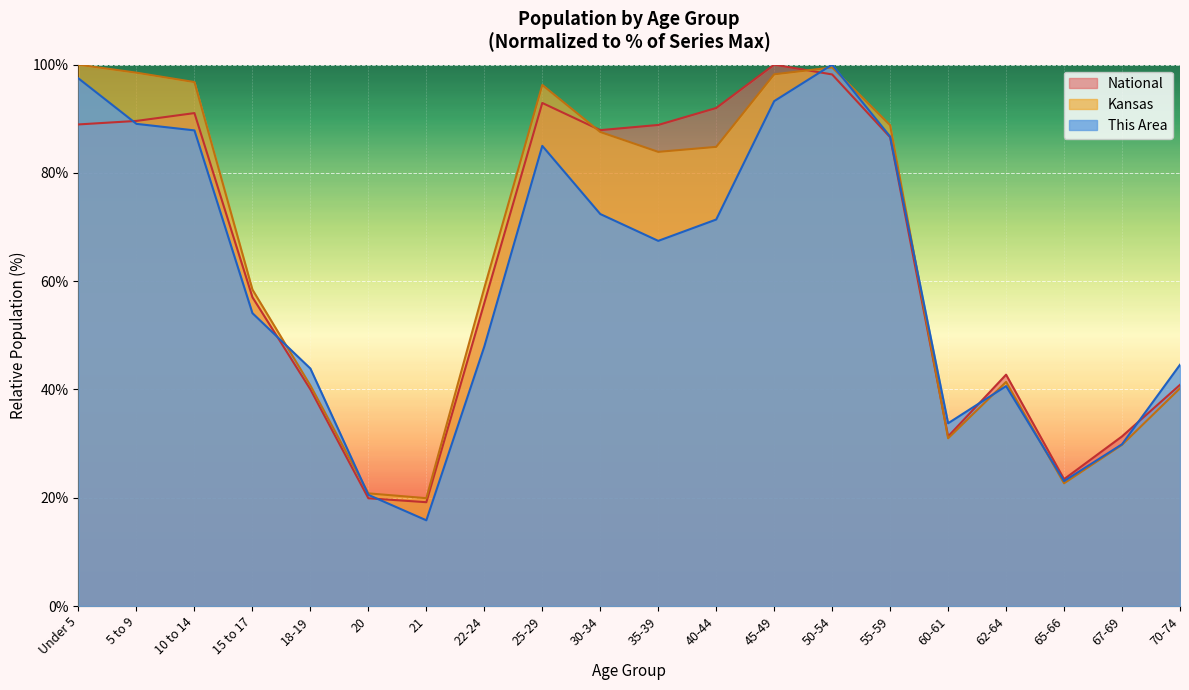

Which category has the highest value in the This Area series?

50-54